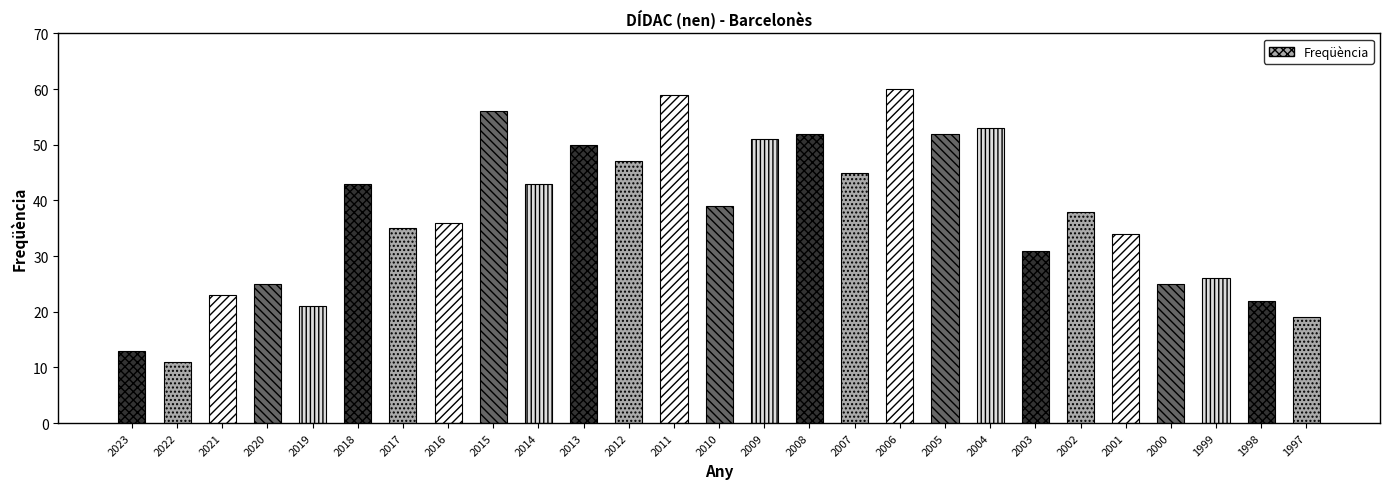

Reading left to right, list all the values displayed in this chart.

2023=13	2022=11	2021=23	2020=25	2019=21	2018=43	2017=35	2016=36	2015=56	2014=43	2013=50	2012=47	2011=59	2010=39	2009=51	2008=52	2007=45	2006=60	2005=52	2004=53	2003=31	2002=38	2001=34	2000=25	1999=26	1998=22	1997=19